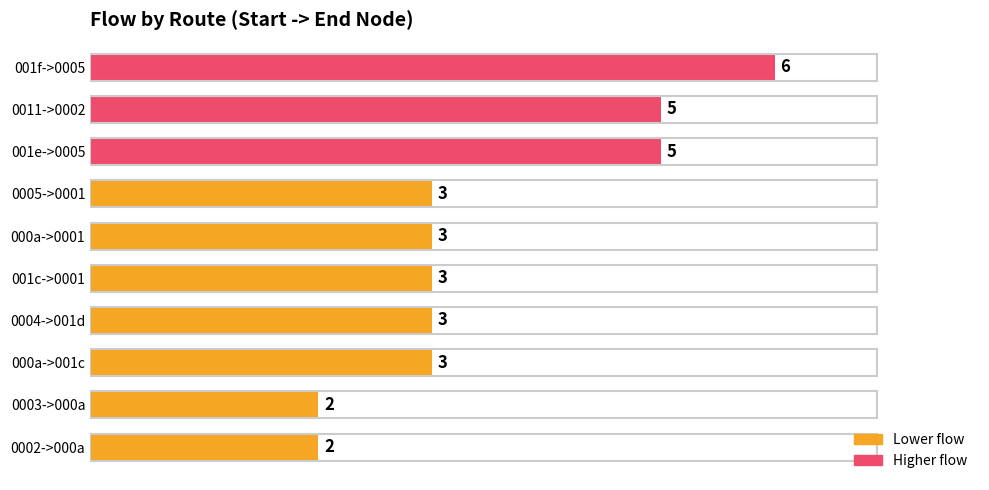

How many values are between 3 and 5?

7